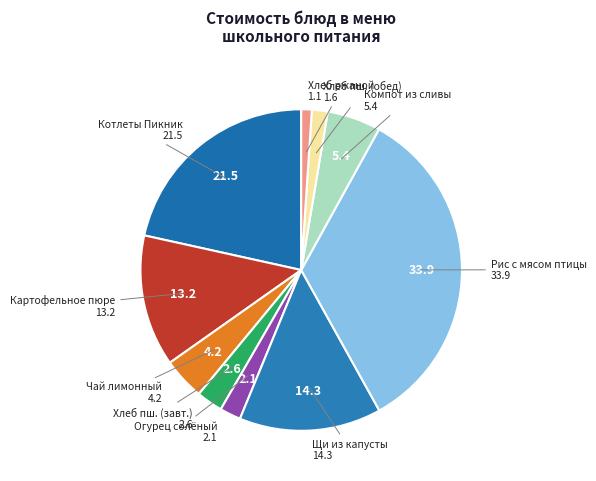

Which category has the biggest portion of the pie?

Рис с мясом птицы